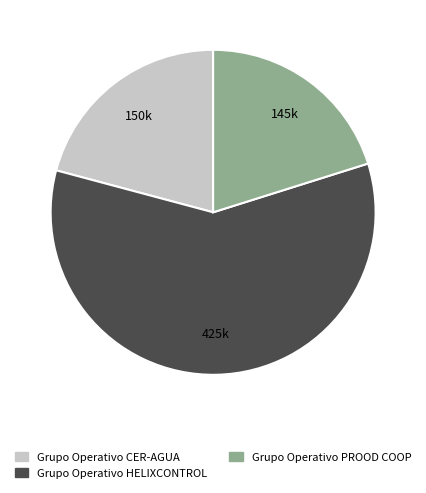

What is the largest slice in the pie chart?

Grupo Operativo HELIXCONTROL